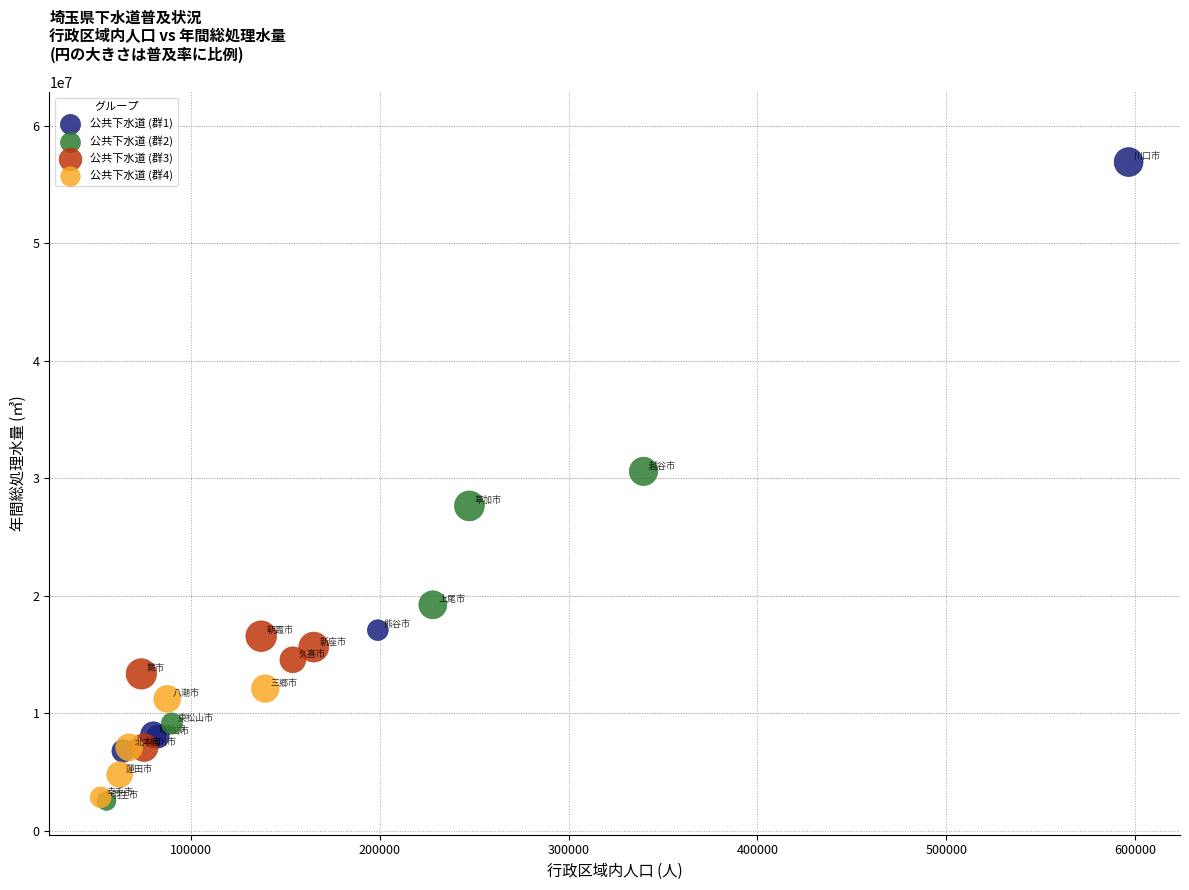

Which series has the widest spread of Y values?

公共下水道 (群1)